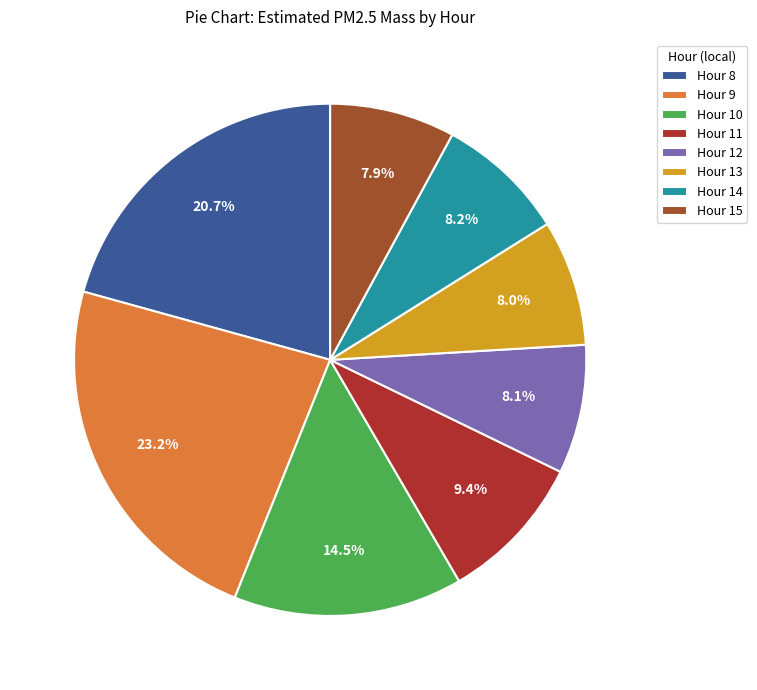

True or false: Hour 15 accounts for 8% of the total.

True